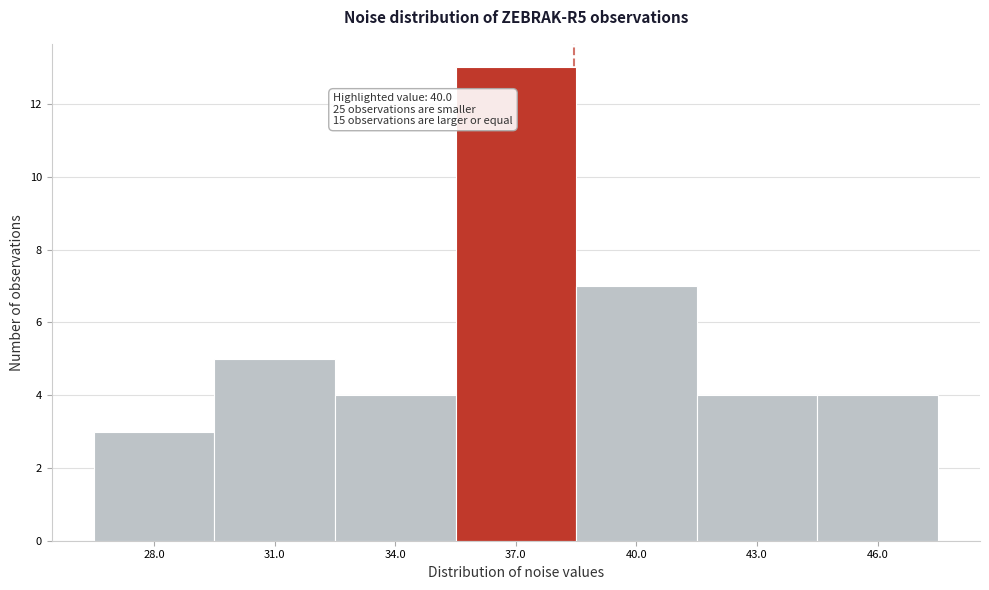

Reading left to right, transcribe all the data shown in this chart.

3	5	4	13	7	4	4